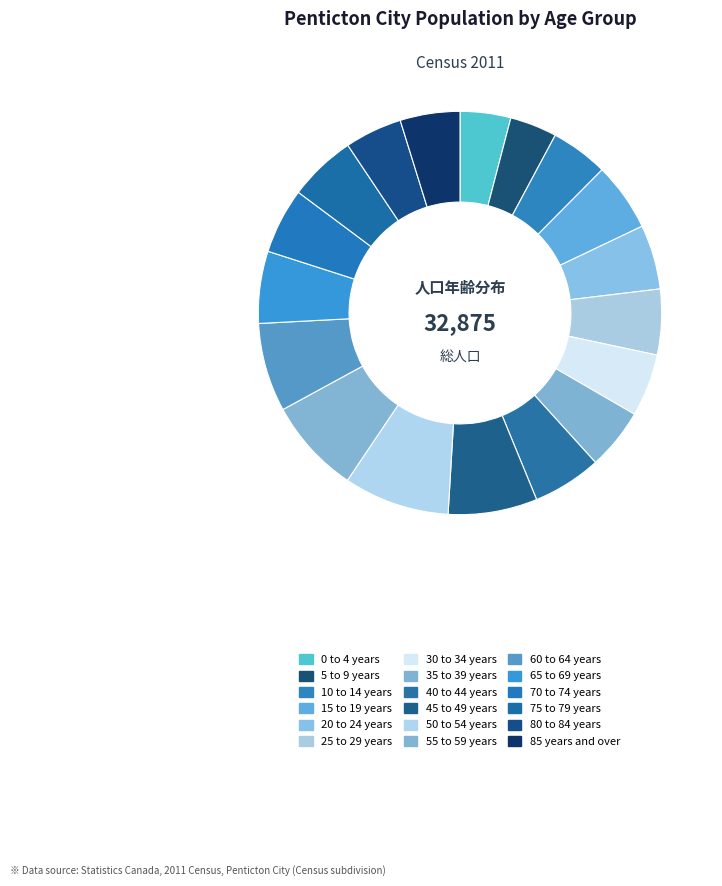

Count the number of slices in the pie.

18